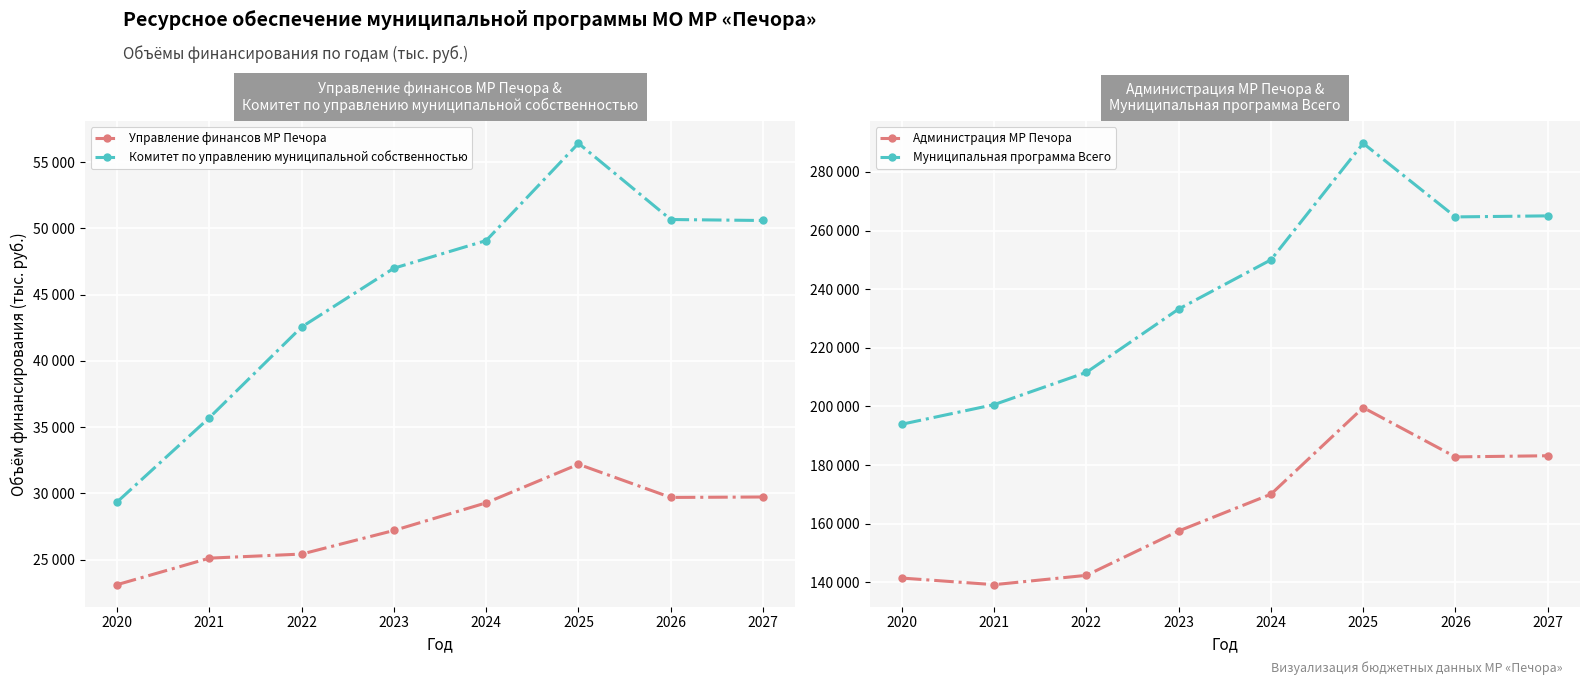

What is the spread (max minus min) of values at 2024?

220738.2